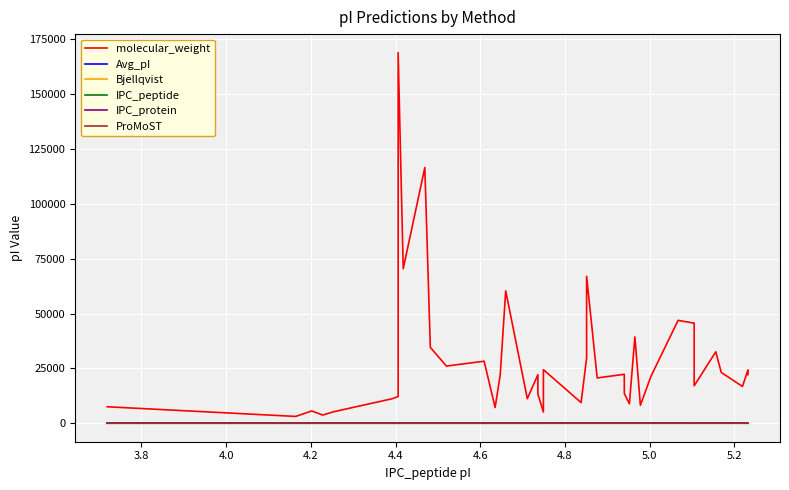

True or false: Bjellqvist has more than 1 interior local peaks.

True